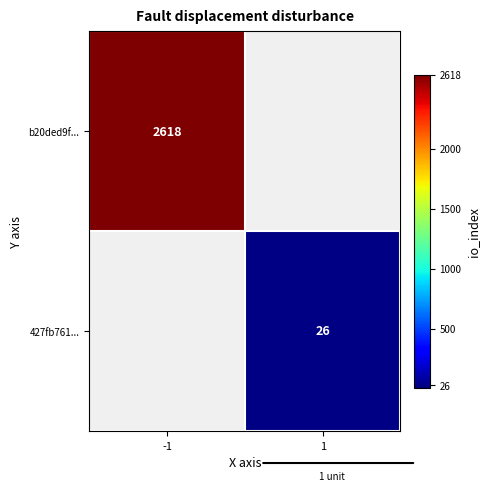

True or false: 427fb761... has a value of 26 at 1.

True